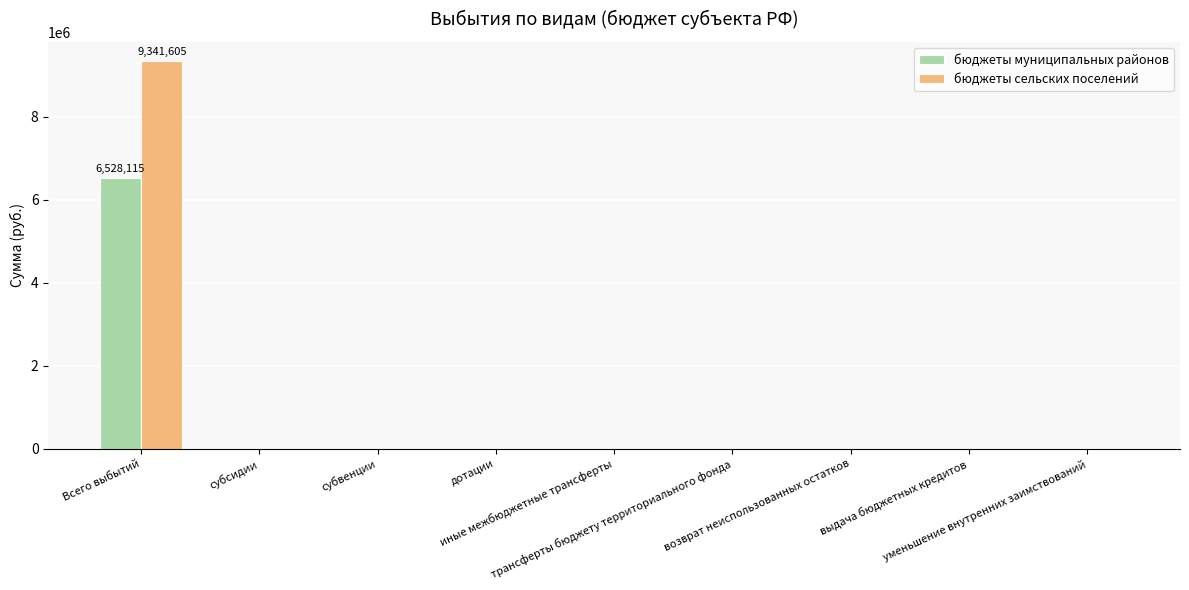

Reading left to right, list all the values displayed in this chart.

бюджеты муниципальных районов: Всего выбытий=6528115	субсидии=0	субвенции=0	дотации=0	иные межбюджетные трансферты=0	трансферты бюджету территориального фонда=0	возврат неиспользованных остатков=0	выдача бюджетных кредитов=0	уменьшение внутренних заимствований=0
бюджеты сельских поселений: Всего выбытий=9341605	субсидии=0	субвенции=0	дотации=0	иные межбюджетные трансферты=0	трансферты бюджету территориального фонда=0	возврат неиспользованных остатков=0	выдача бюджетных кредитов=0	уменьшение внутренних заимствований=0